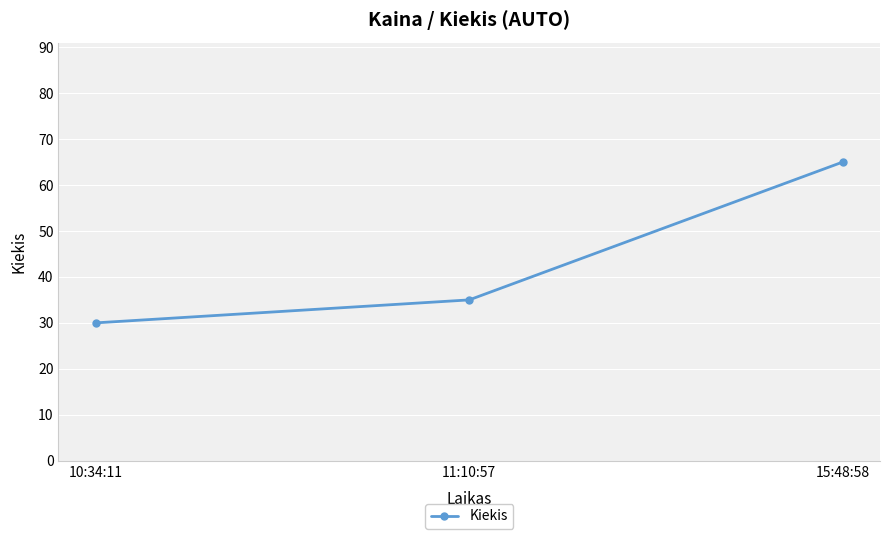

Read the value at 10:34:11, to the nearest 10.

30